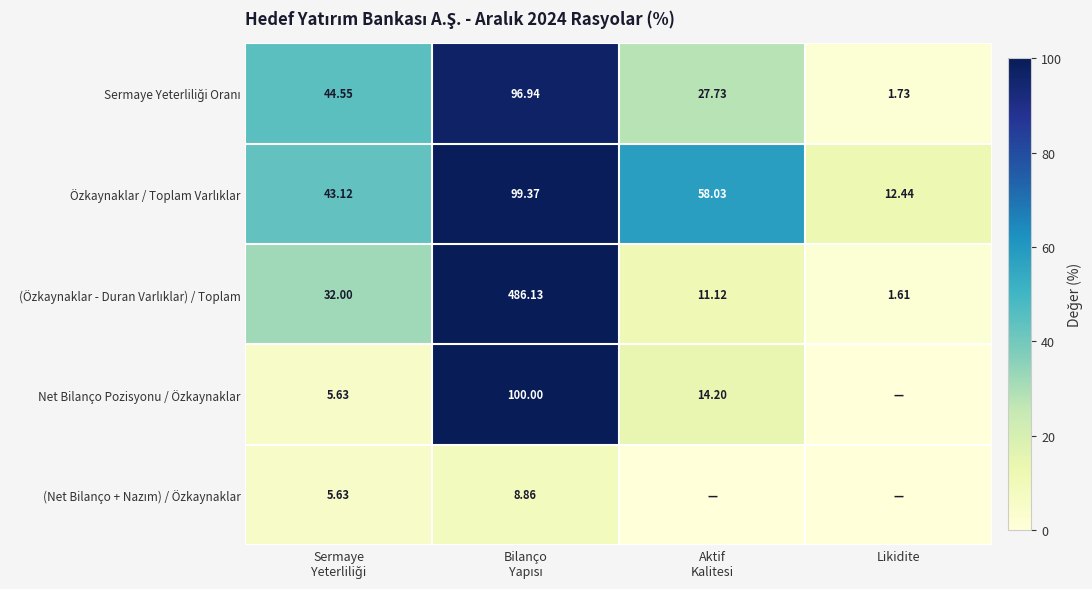

Between Bilanço
Yapısı and Likidite, which is larger?

Bilanço
Yapısı